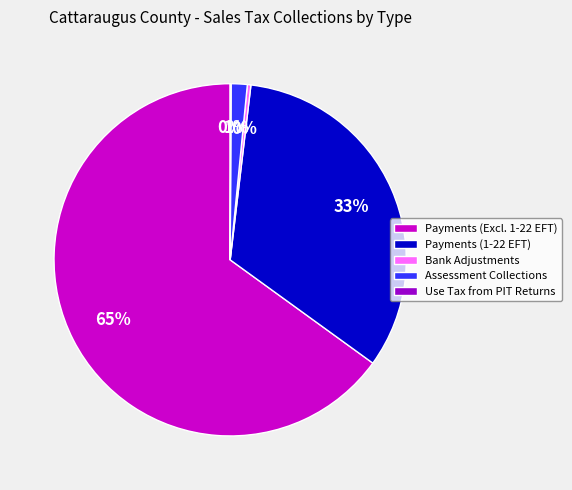

To the nearest percent, what is the average slice percentage?

20%